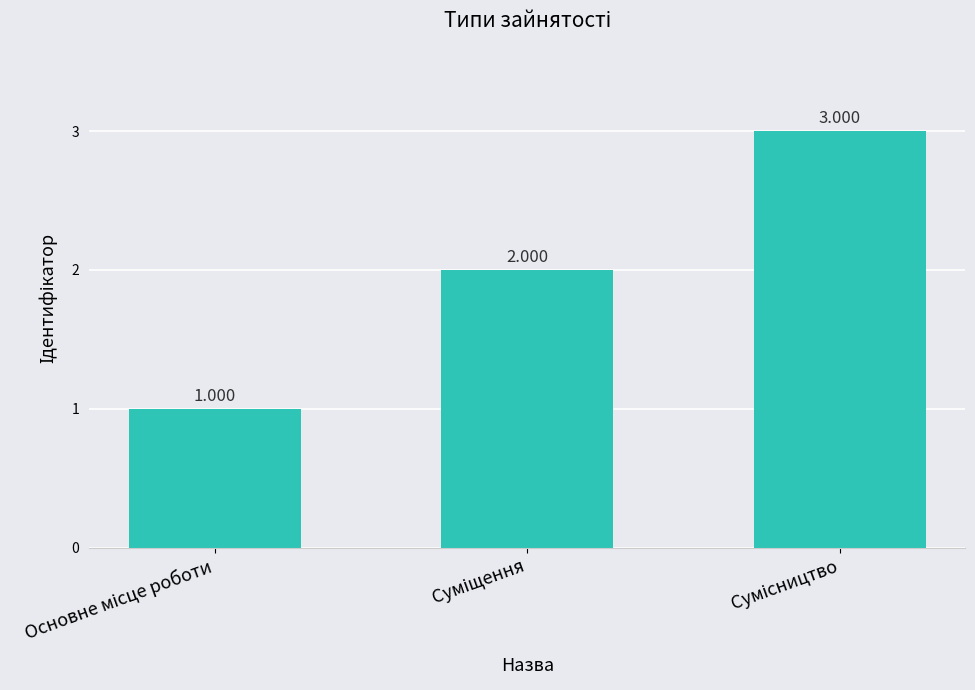

What is the change in value from Основне місце роботи to Суміщення?

+1